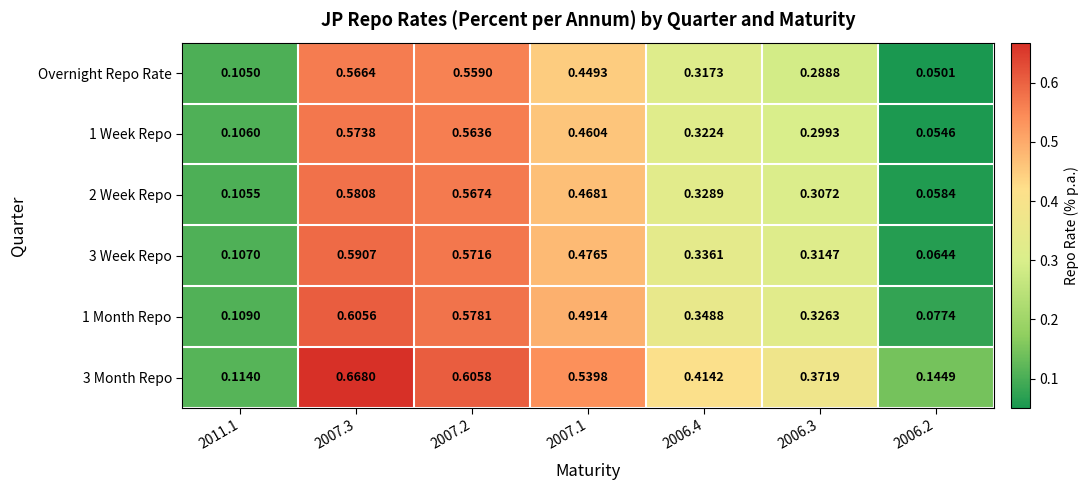

Is the value of 3 Week Repo at 2007.3 greater than the value of Overnight Repo Rate at 2006.3?

Yes